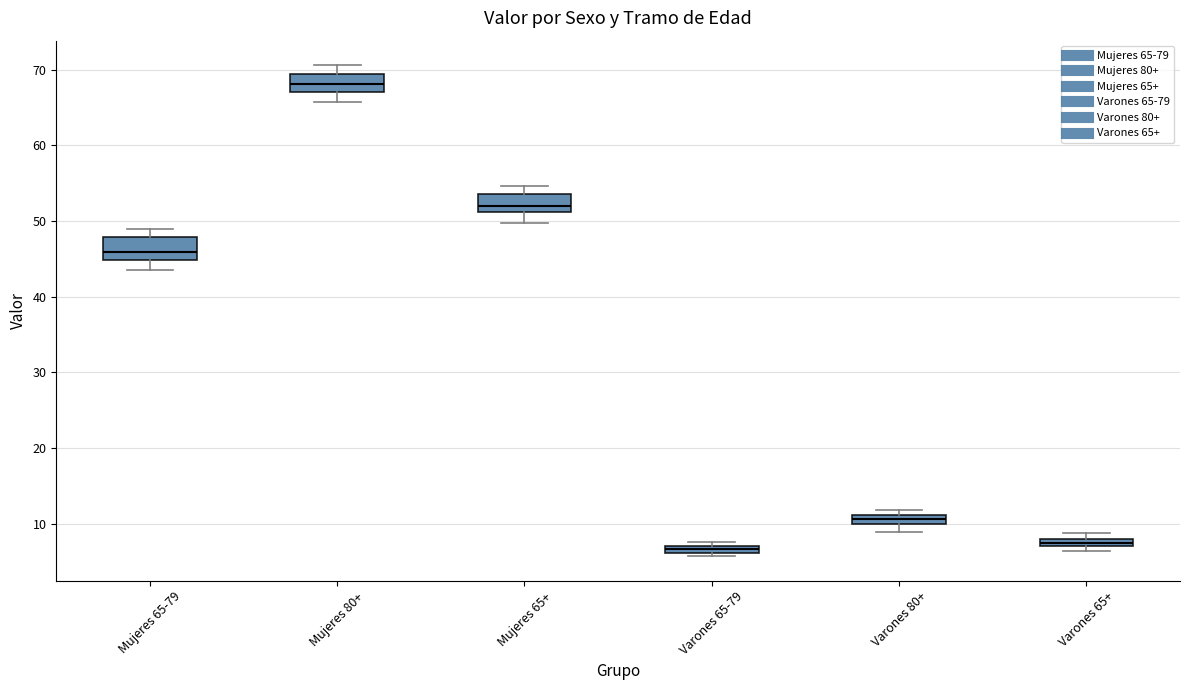

Which box's median line is the highest?

Mujeres 80+